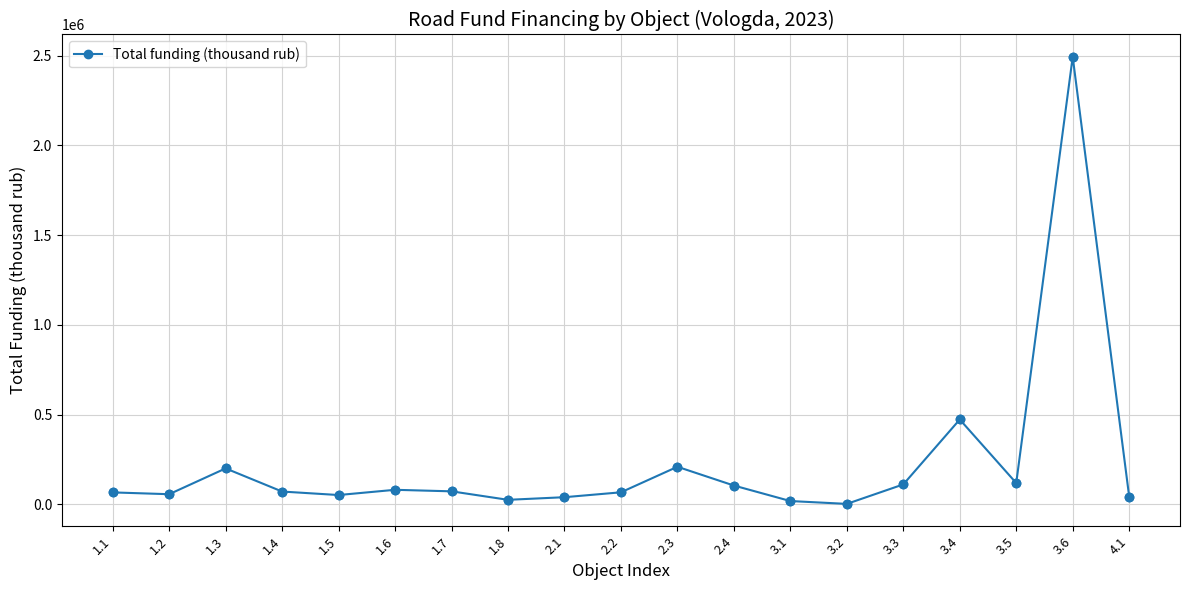

What is the change in value from 2.4 to 3.6?

+2387710.9